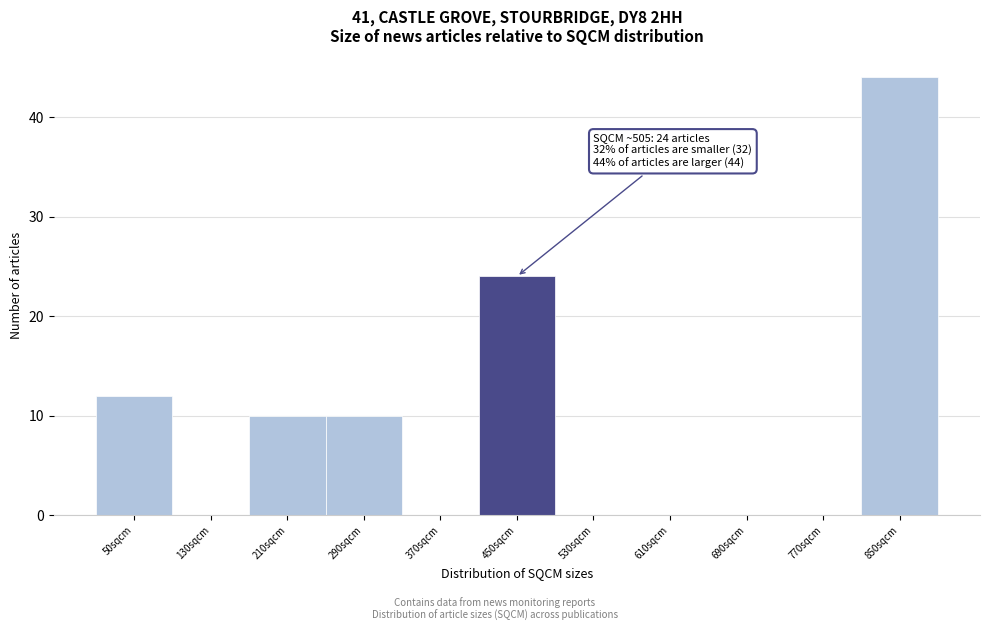

Reading left to right, transcribe all the data shown in this chart.

50sqcm=12	130sqcm=0	210sqcm=10	290sqcm=10	370sqcm=0	450sqcm=24	530sqcm=0	610sqcm=0	690sqcm=0	770sqcm=0	850sqcm=44